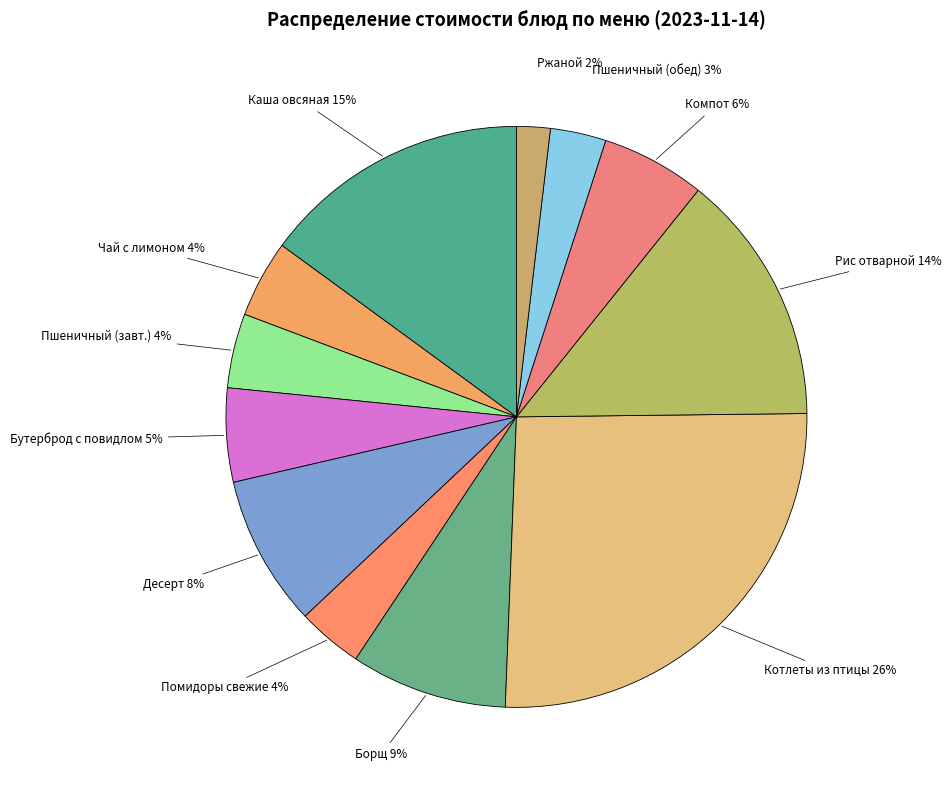

Between Каша овсяная and Чай с лимоном, which is larger?

Каша овсяная